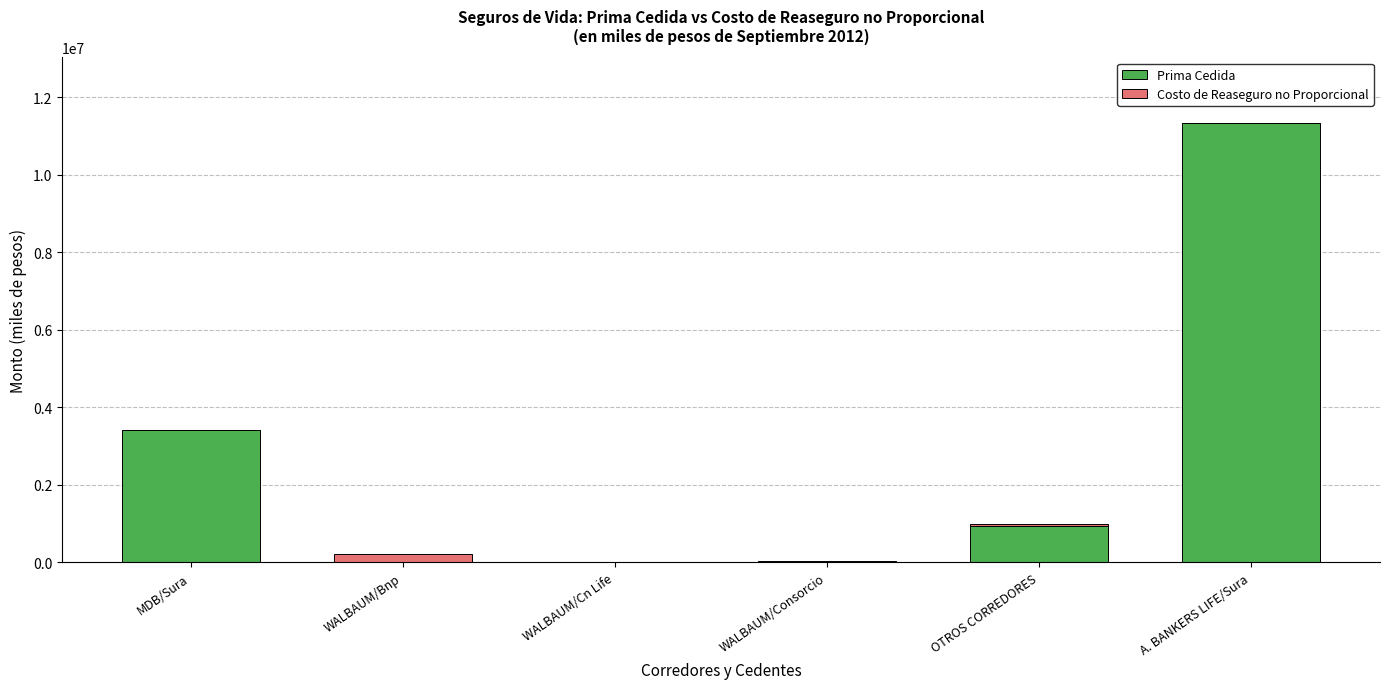

Are the bars horizontal?

No